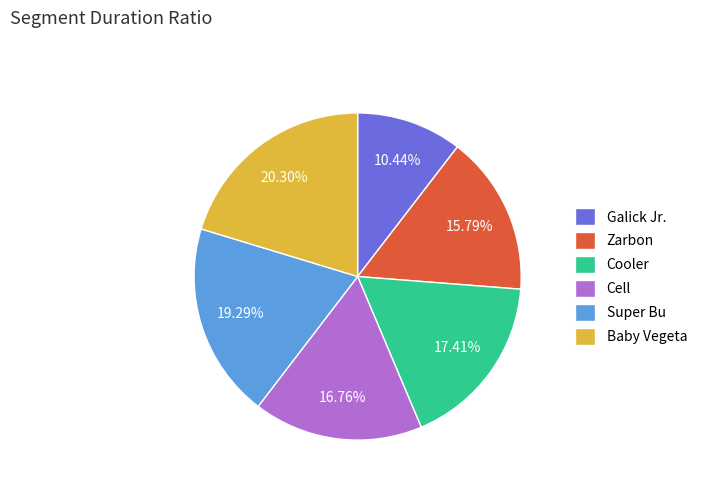

To the nearest percent, what percentage of the pie is Galick Jr.?

10%